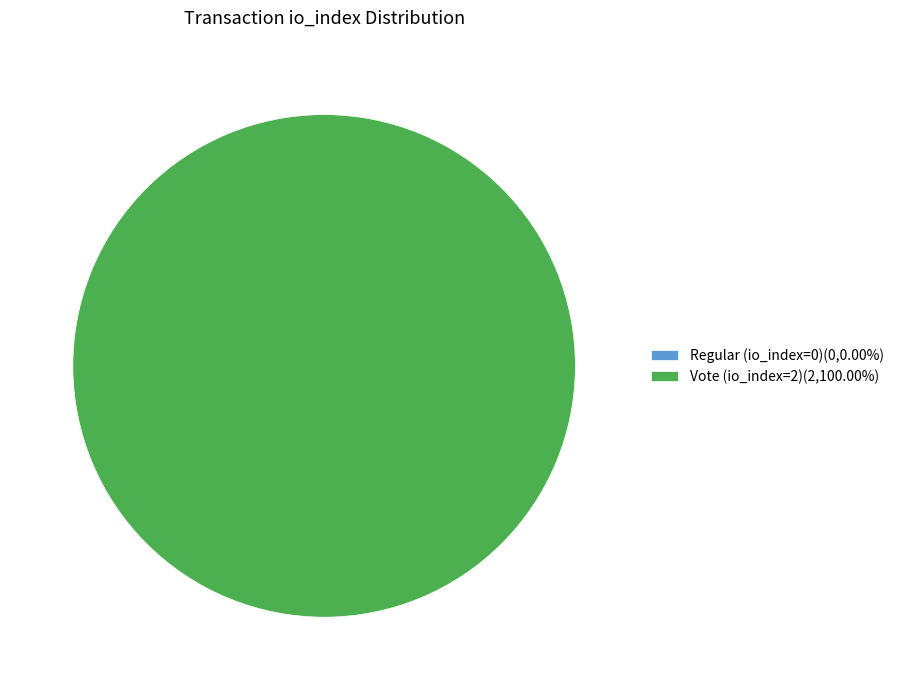

Which category has the smallest portion of the pie?

Regular (io_index=0)